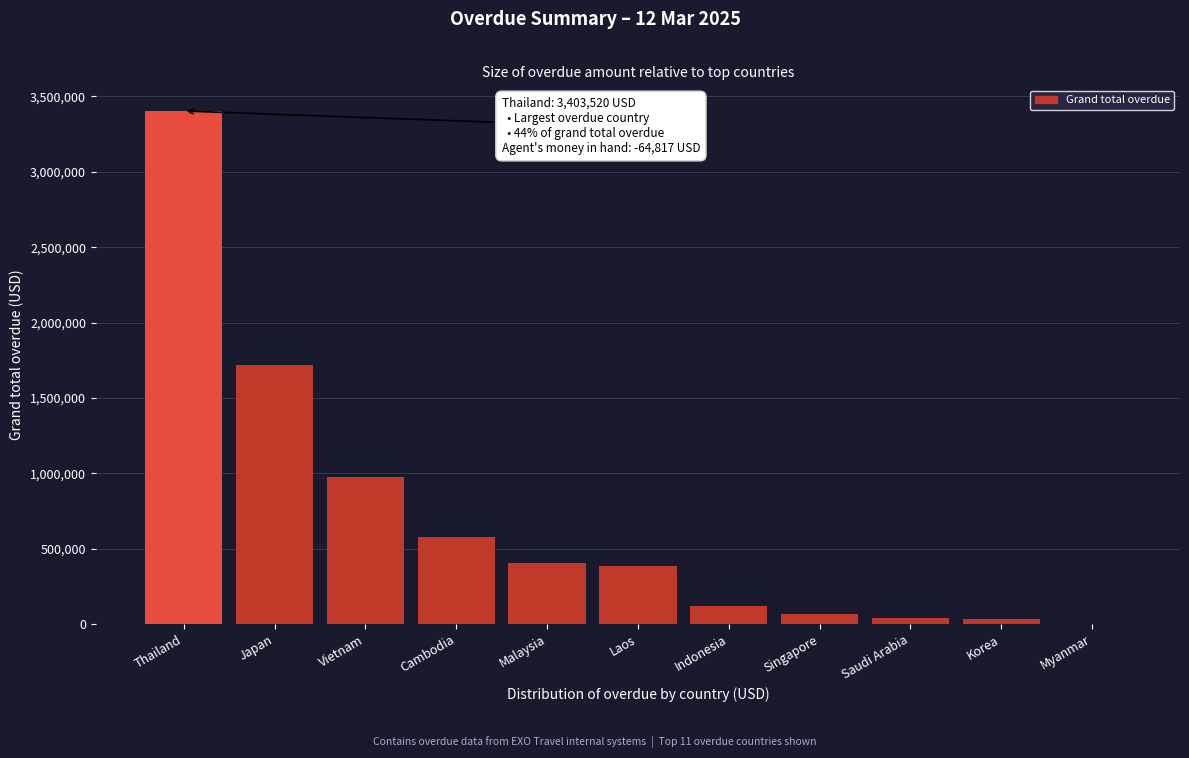

What is the maximum value shown in the chart?

3403519.9